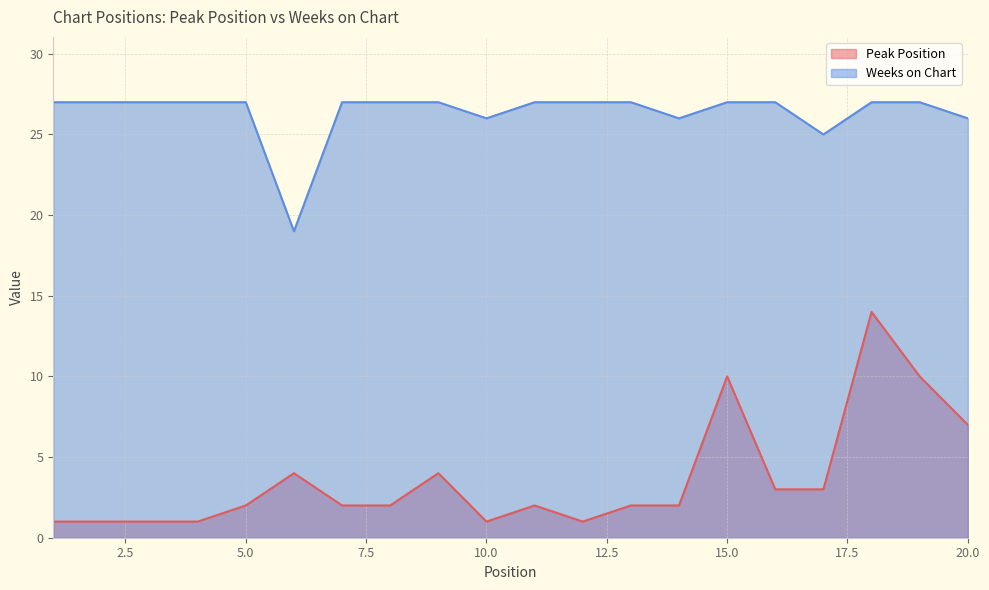

Where is the first local minimum for Weeks on Chart?

6